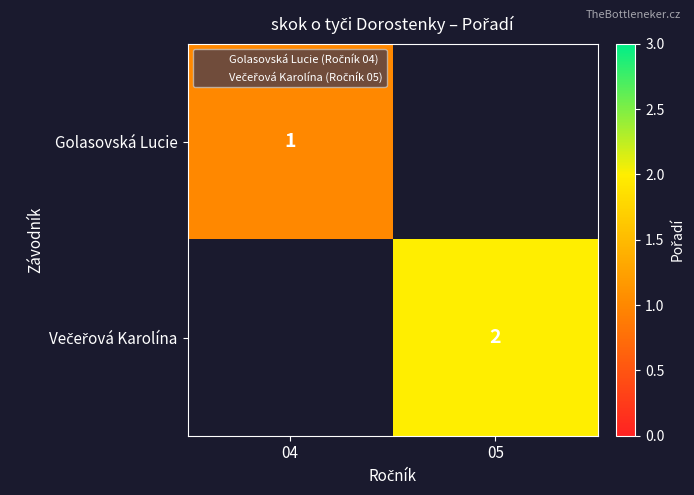

At which label is Golasovská Lucie closest to 1?

04